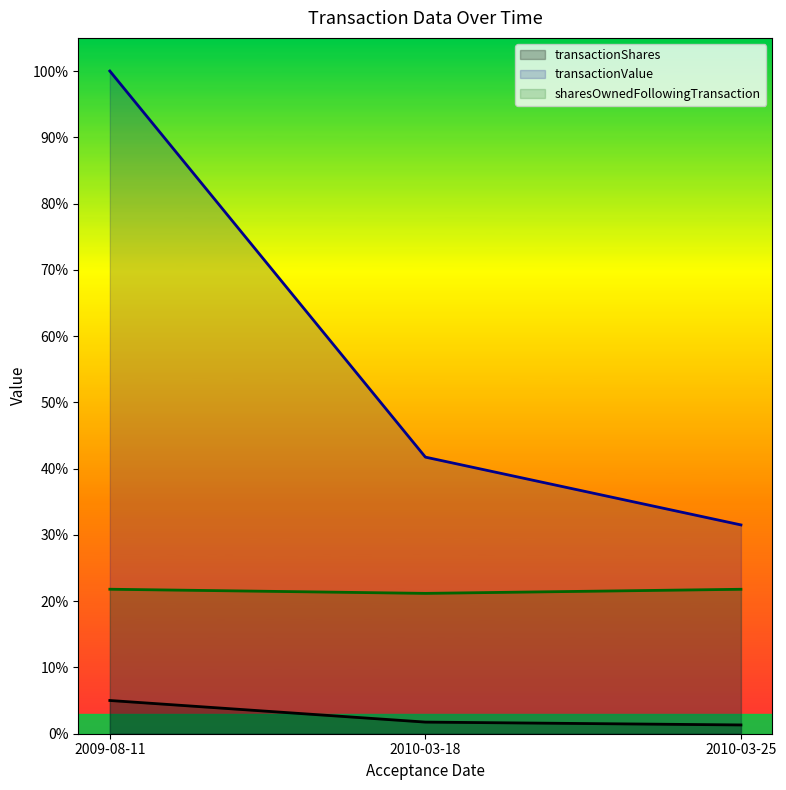

Rank the series by their average value, from highest to lowest.

transactionValue, sharesOwnedFollowingTransaction, transactionShares